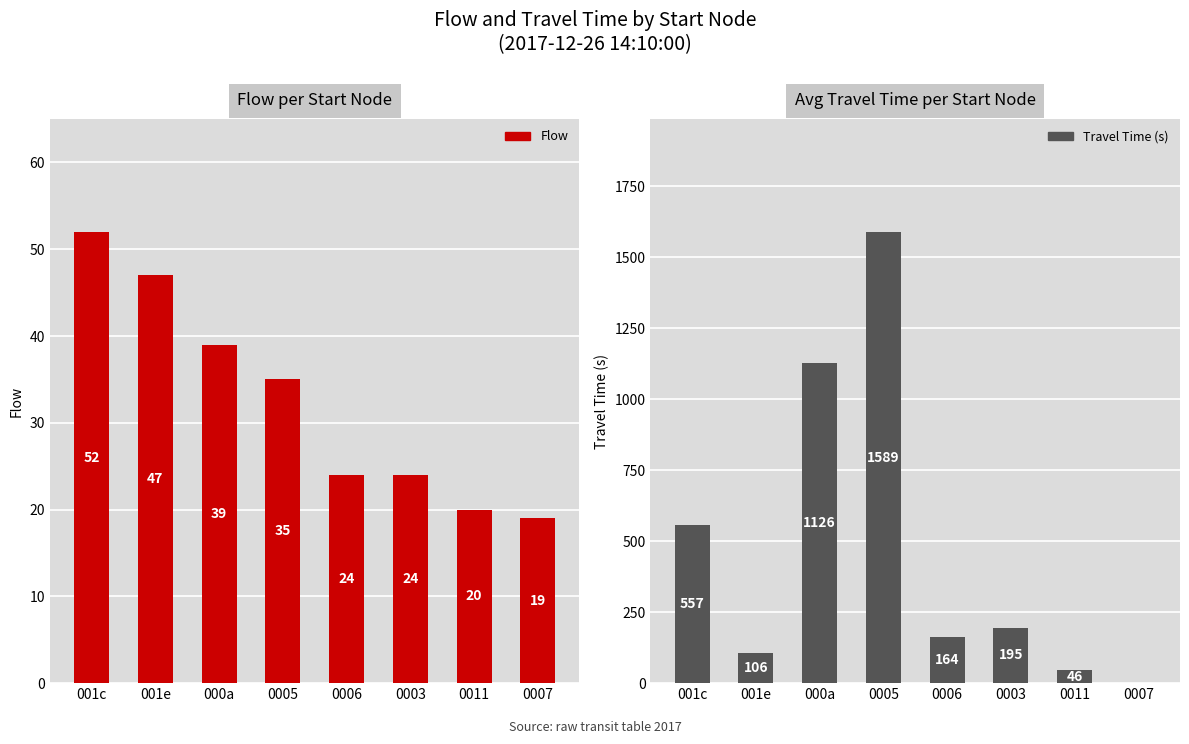

At 000a, list the series in order from largest to smallest.

Travel Time (s), Flow